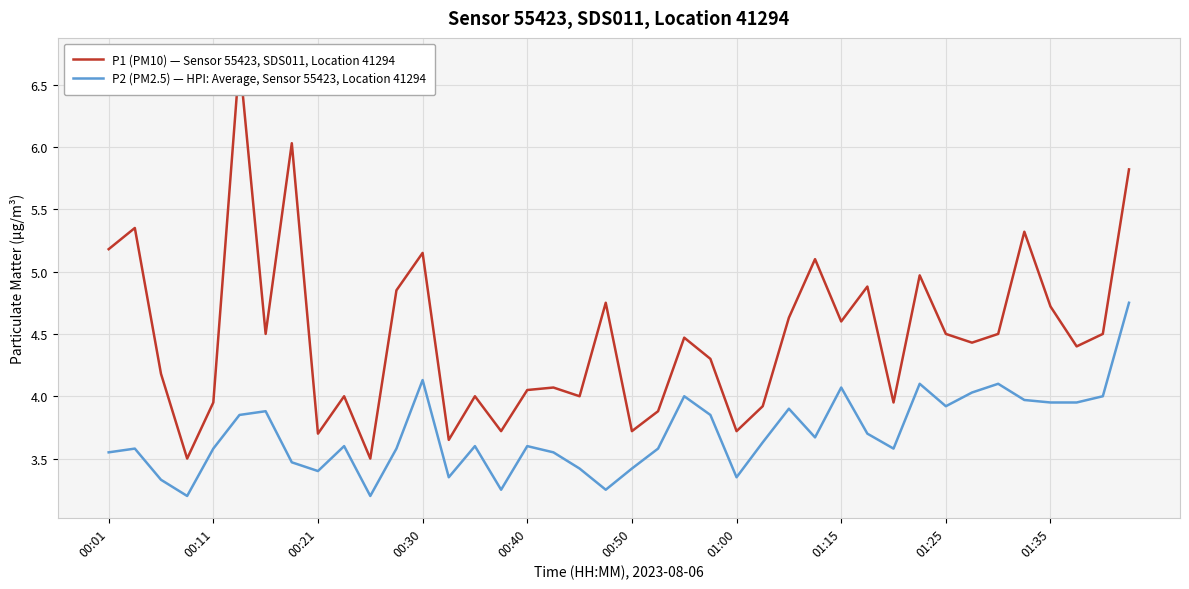

Is it true that P2 (PM2.5) — HPI: Average, Sensor 55423, Location 41294 equals 2.7 at 01:35?

False